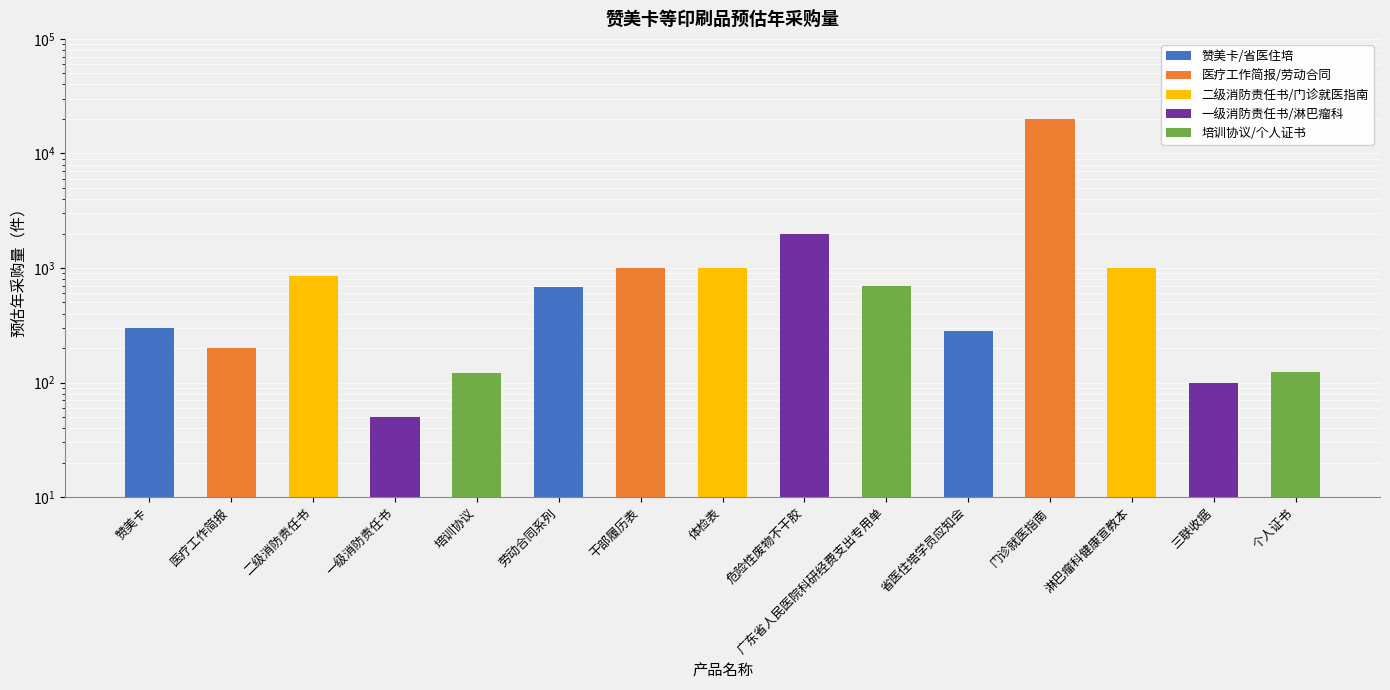

Rank the categories by value from lowest to highest.

一级消防责任书, 三联收据, 培训协议, 个人证书, 医疗工作简报, 省医住培学员应知会, 赞美卡, 劳动合同系列, 广东省人民医院科研经费支出专用单, 二级消防责任书, 干部履历表, 体检表, 淋巴瘤科健康宣教本, 危险性废物不干胶, 门诊就医指南